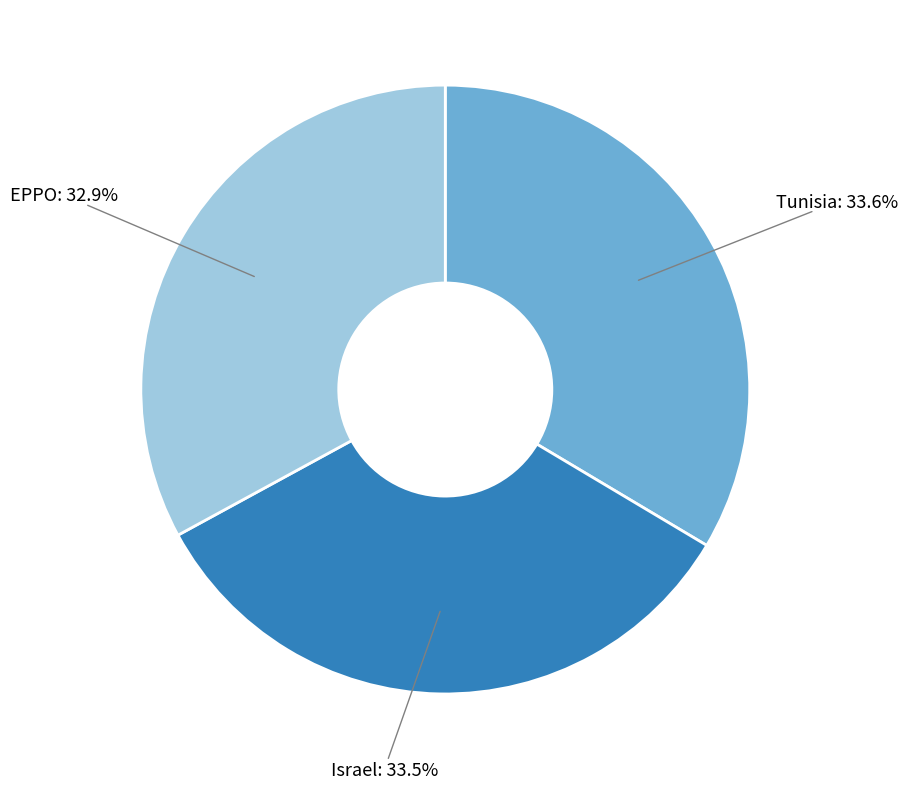

Is there any slice that represents more than half of the pie?

No